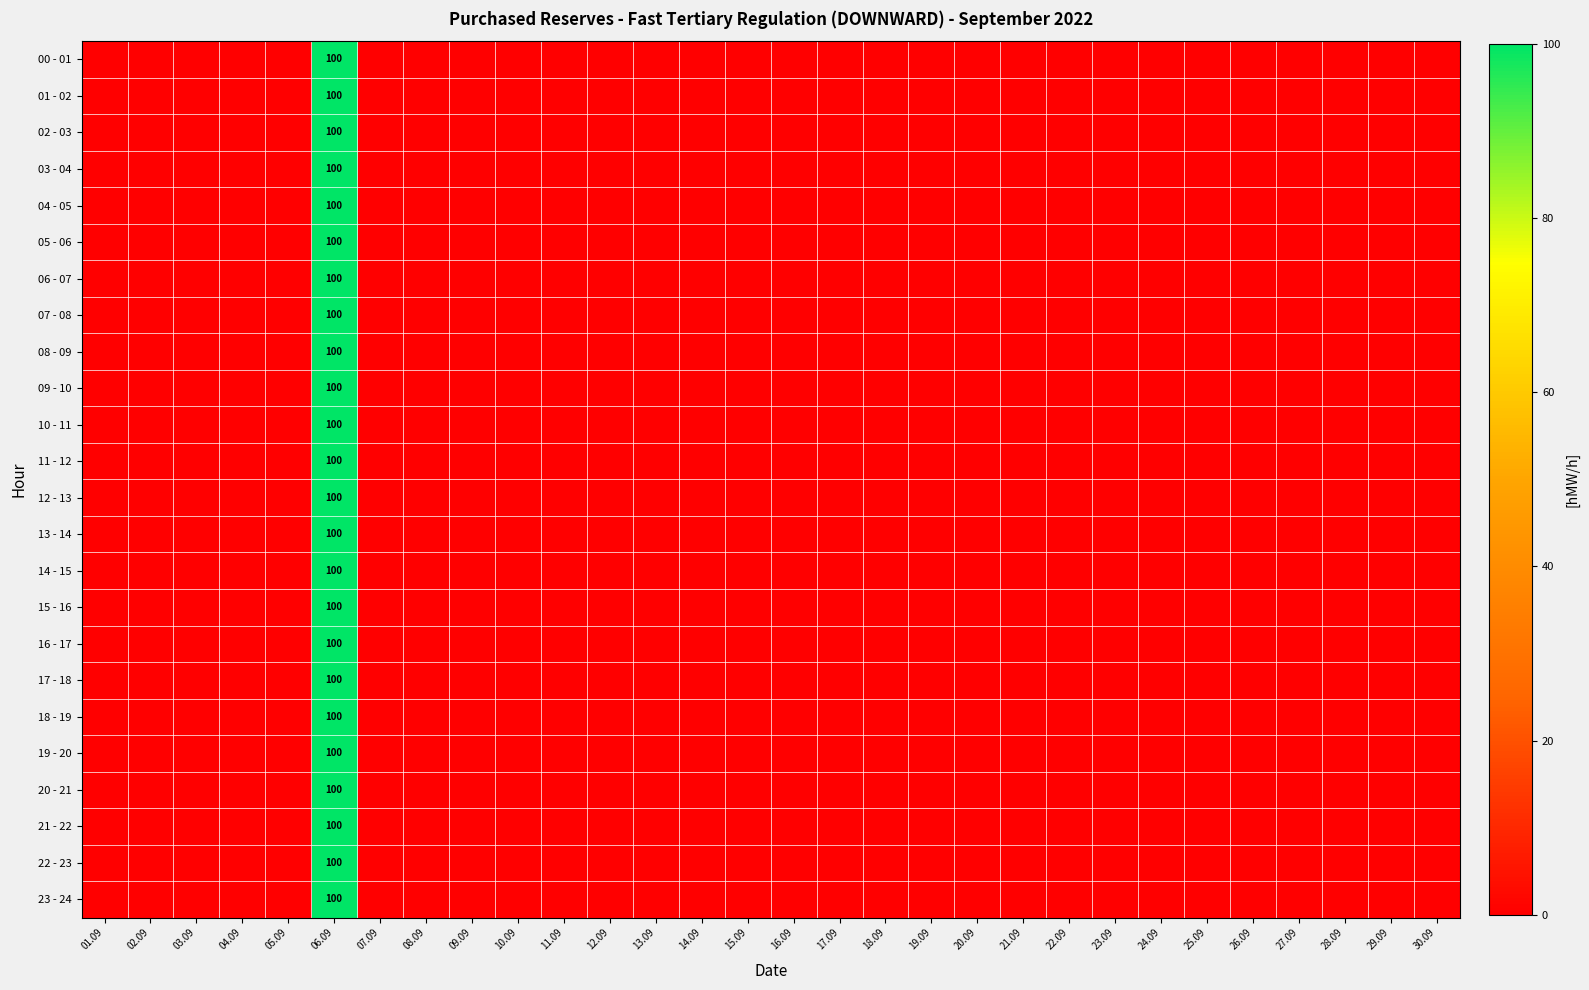

How many positive values does the 13 - 14 series have?

1